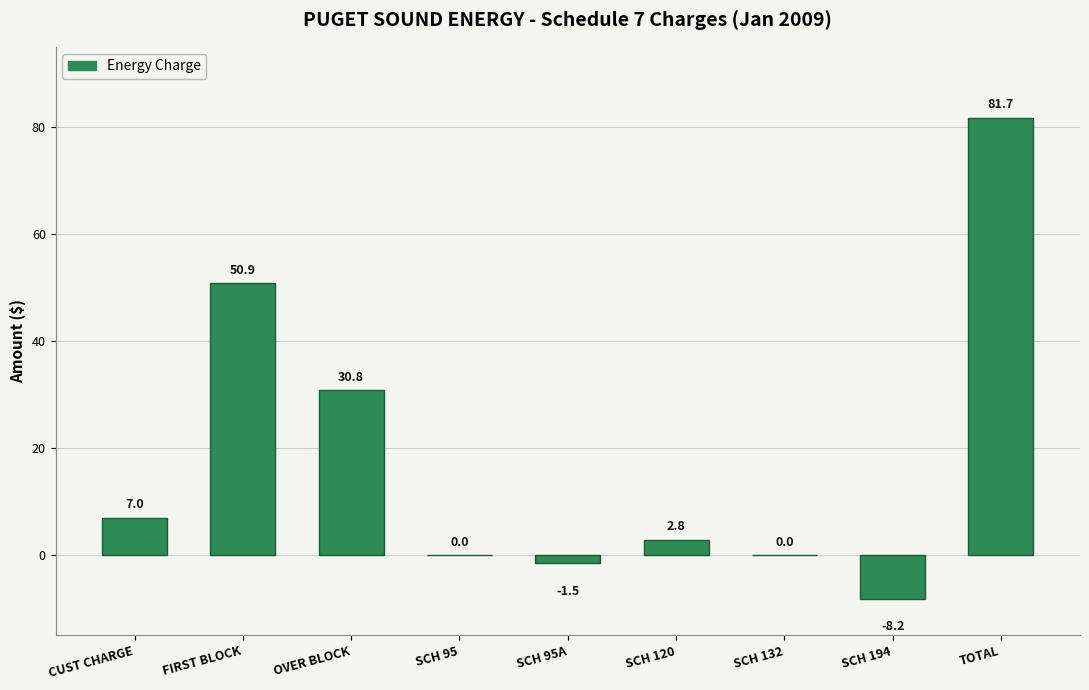

True or false: the data shows 0.0 at SCH 95.

True